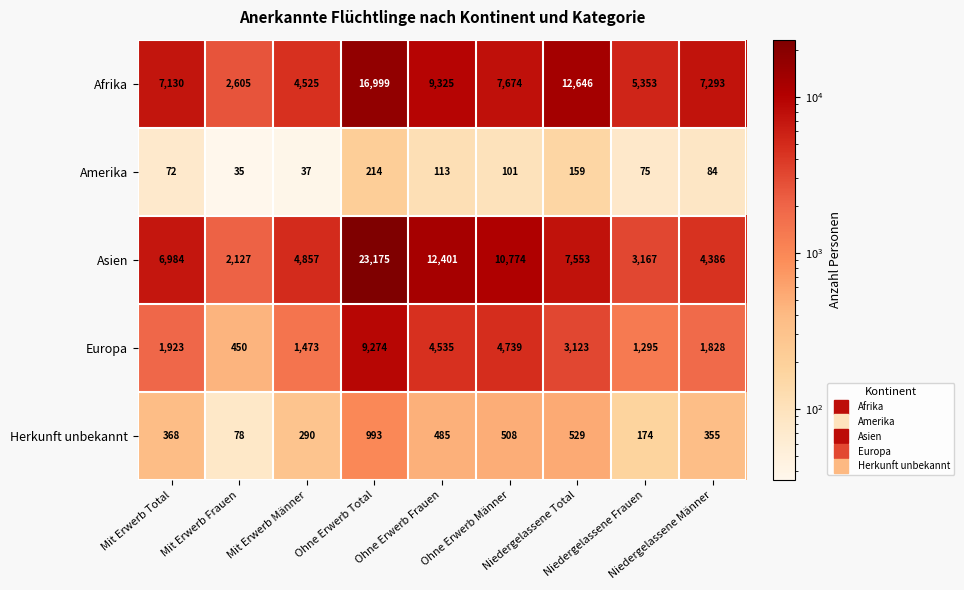

What is the sum of all Afrika values?

73550